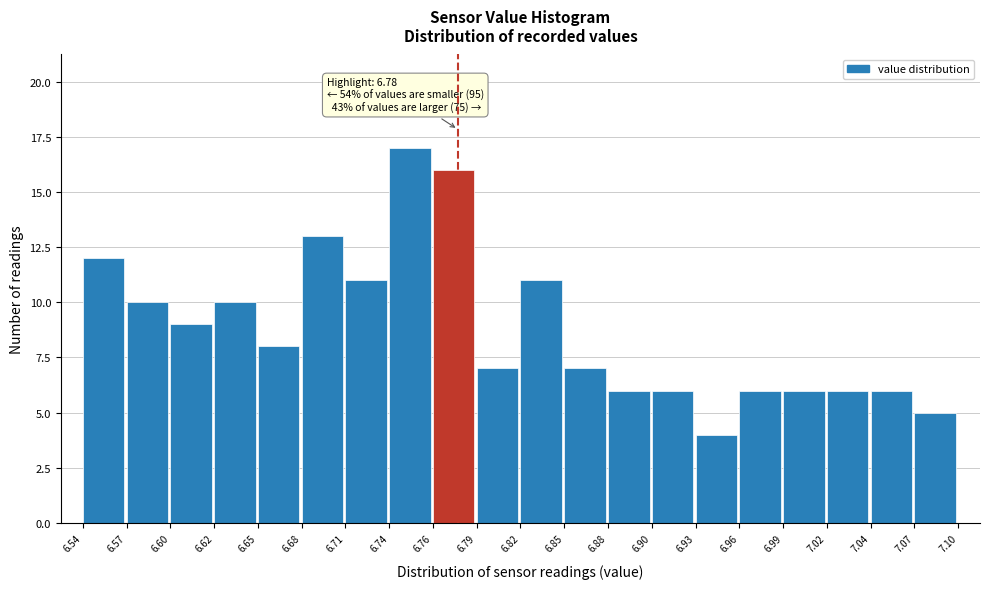

Which range on the x-axis has the tallest bar?

6.74 to 6.76